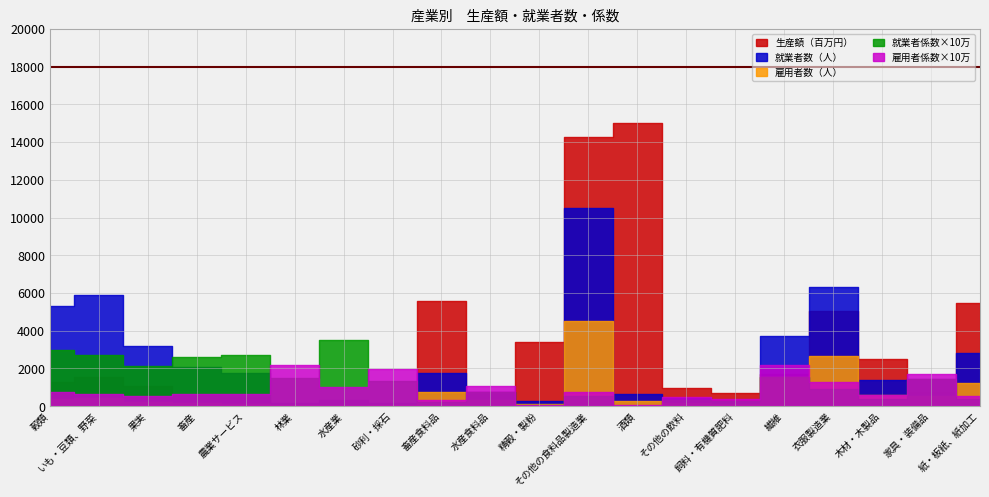

True or false: 就業者数（人） and 就業者係数 intersect in this chart.

False